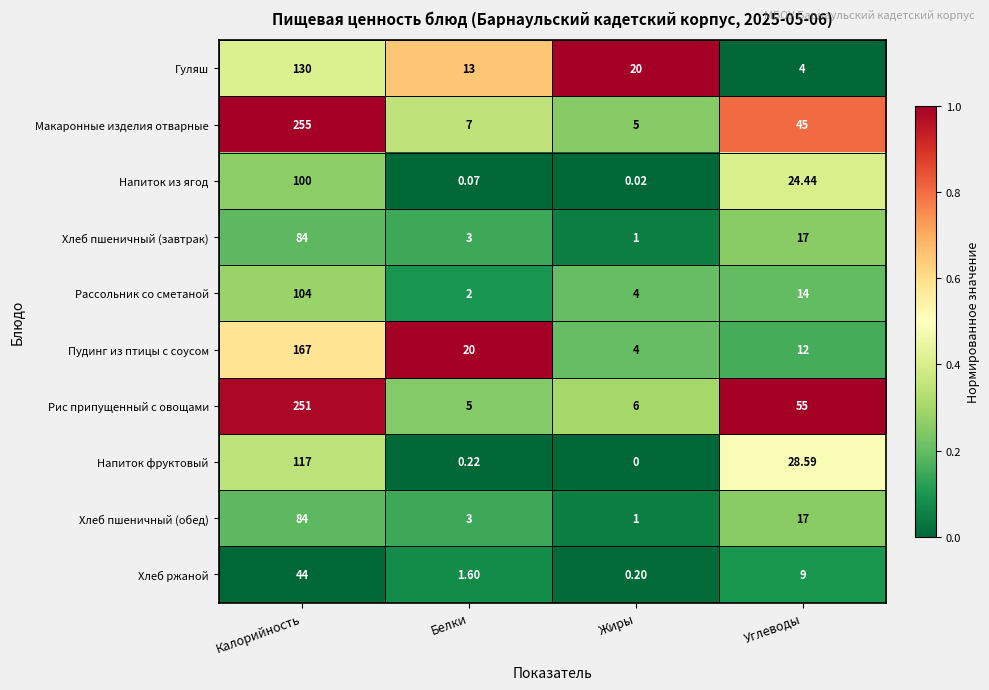

At which category does the chart reach its minimum across all series?

Жиры